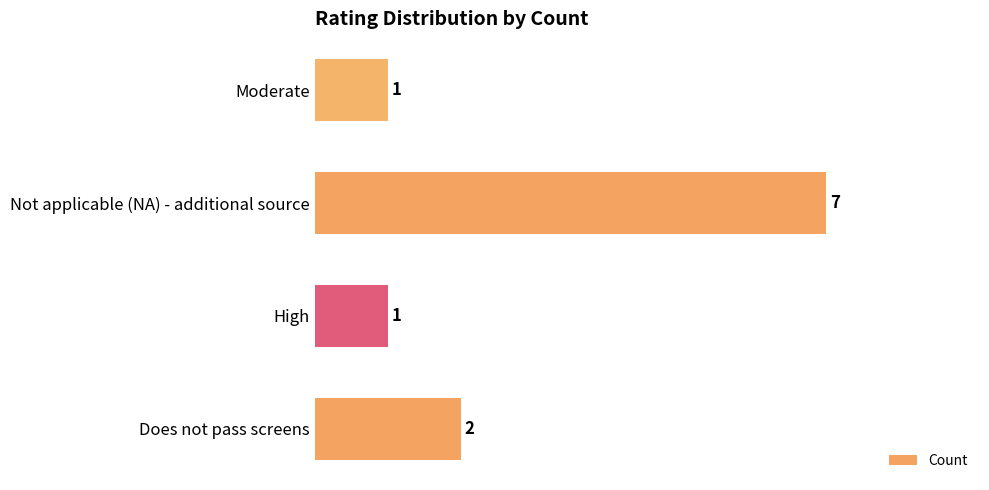

Count the values in the range 1 to 7.

4